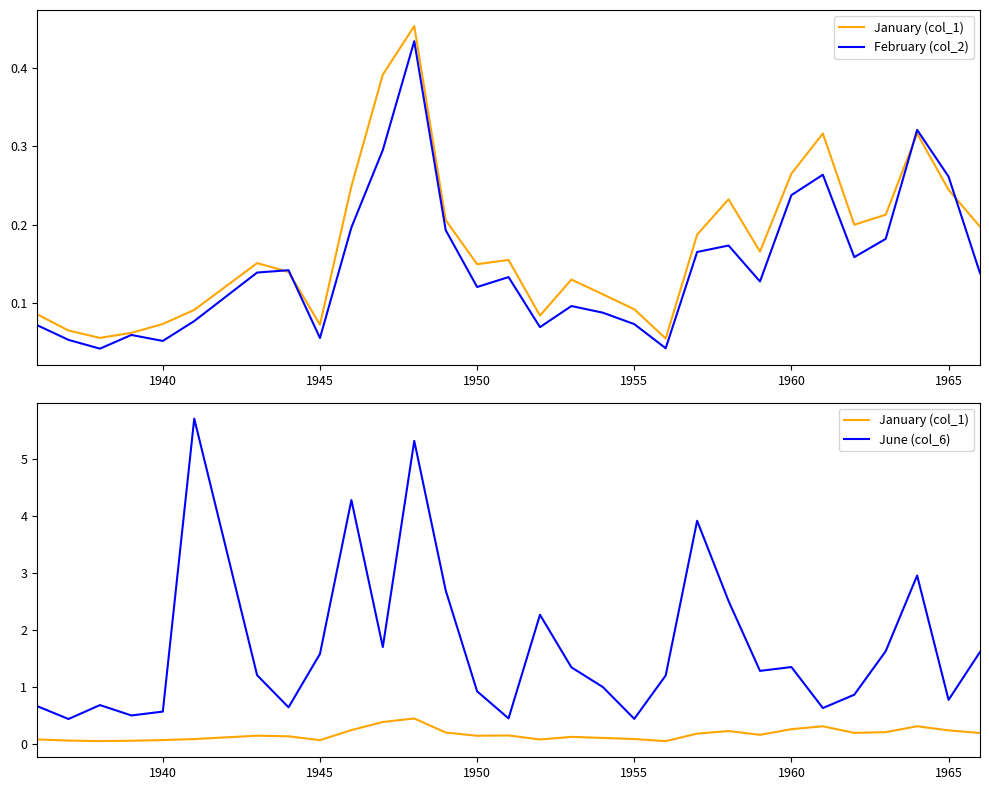

The value of January (col_1) at 1960 is 0.1. True or false?

False